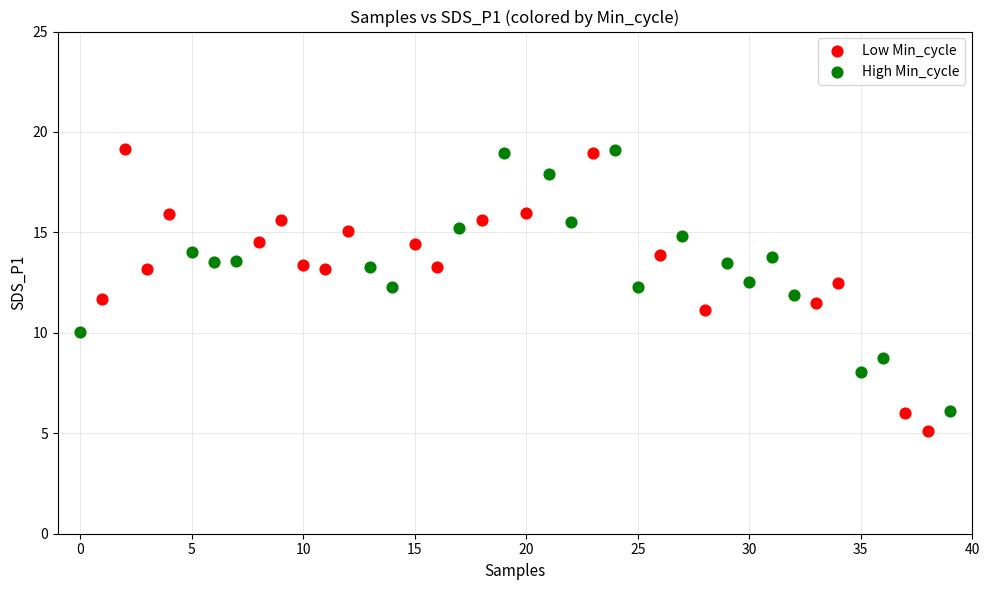

Which series has the largest Y range (max minus min)?

Low Min_cycle